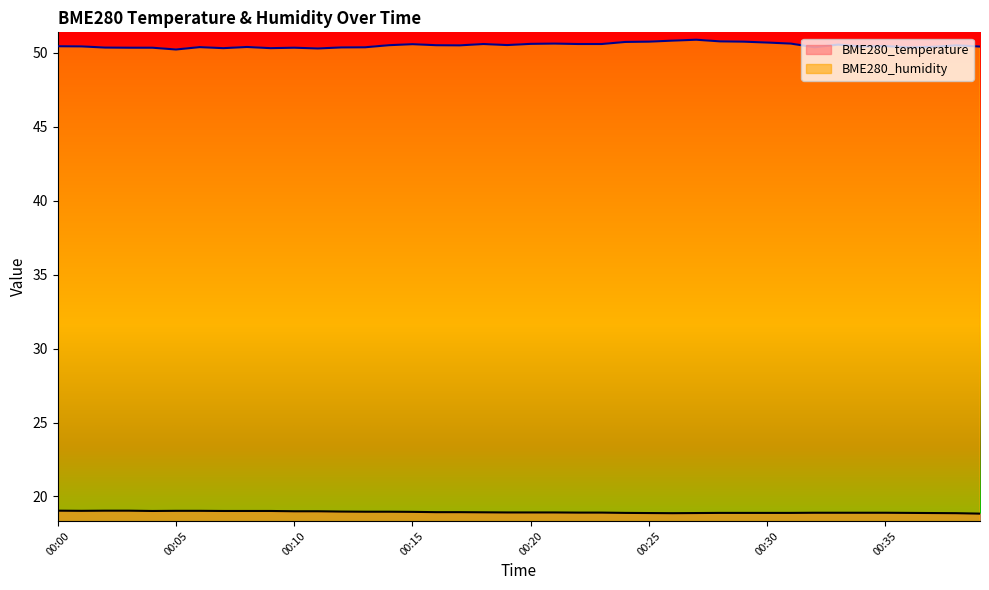

True or false: BME280_humidity has more than 2 interior local peaks.

True